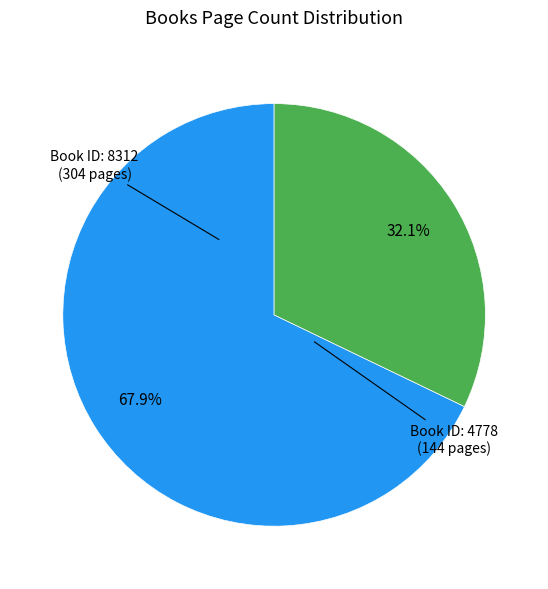

Is there a majority slice in this chart?

Yes